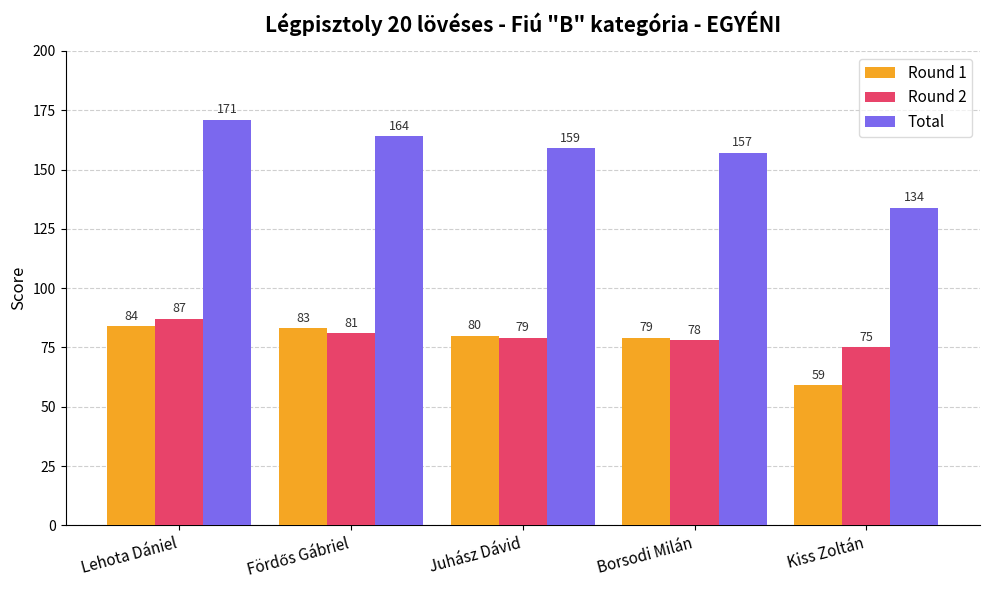

What is the difference between the maximum and minimum values in the Total series?

37